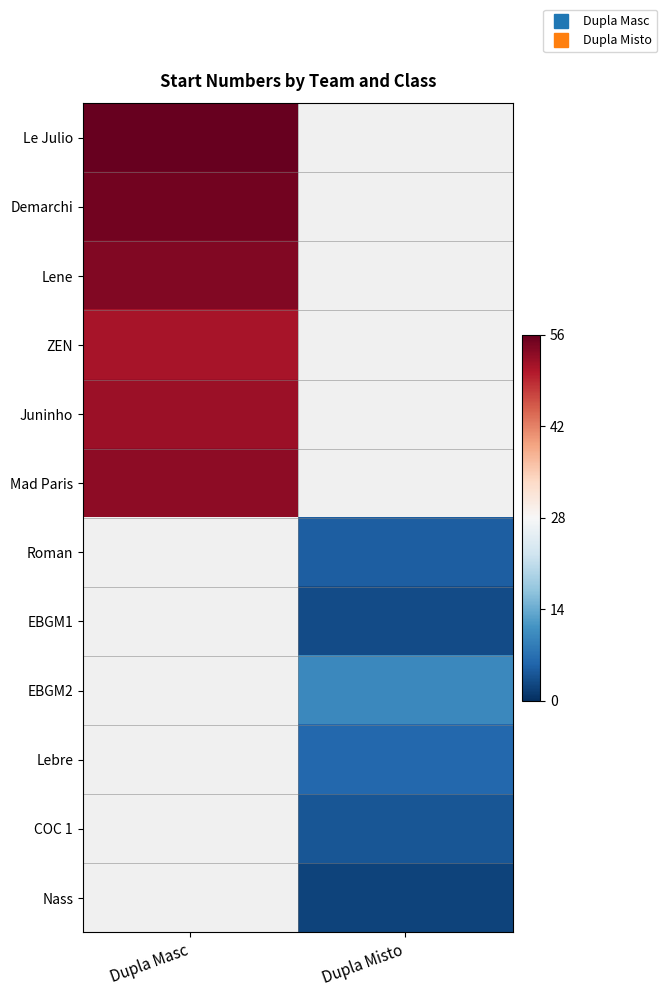

What is the lowest value of the Le Julio series?

56.0